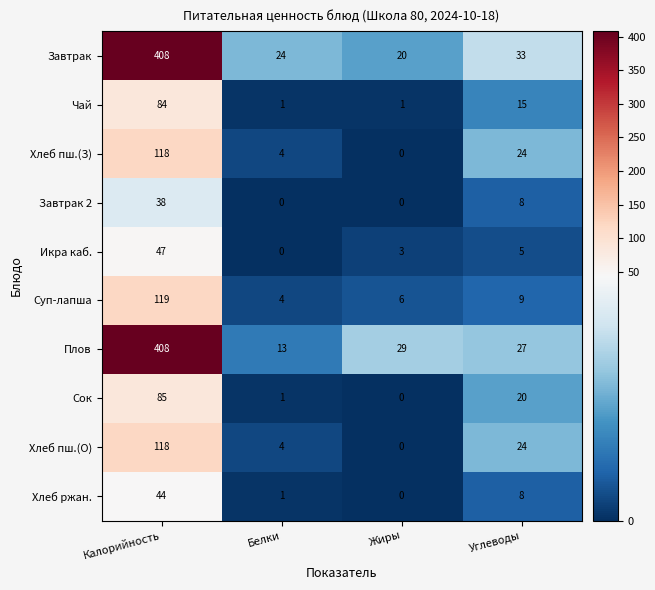

What is the sum of the Завтрак 2 values at Углеводы and Белки?

8